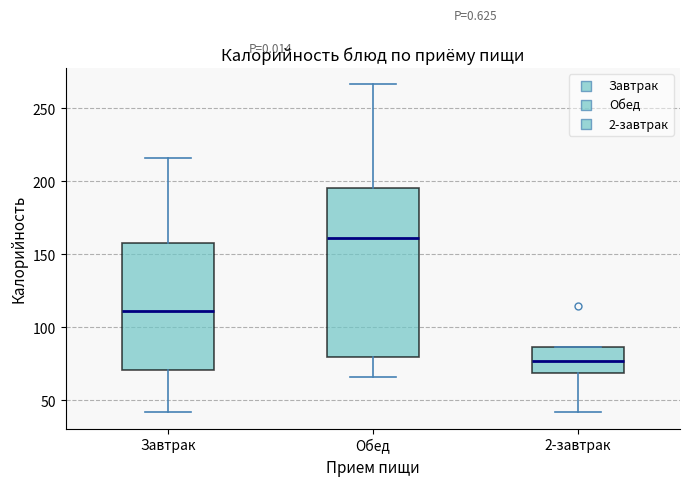

Which box has the highest median line?

Обед